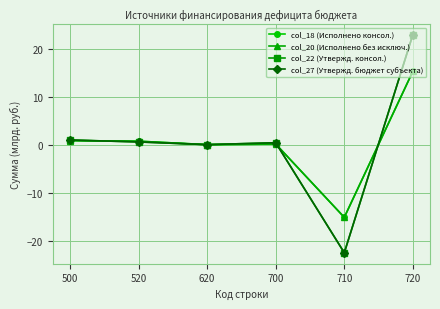

Does the chart have visible grid lines?

Yes